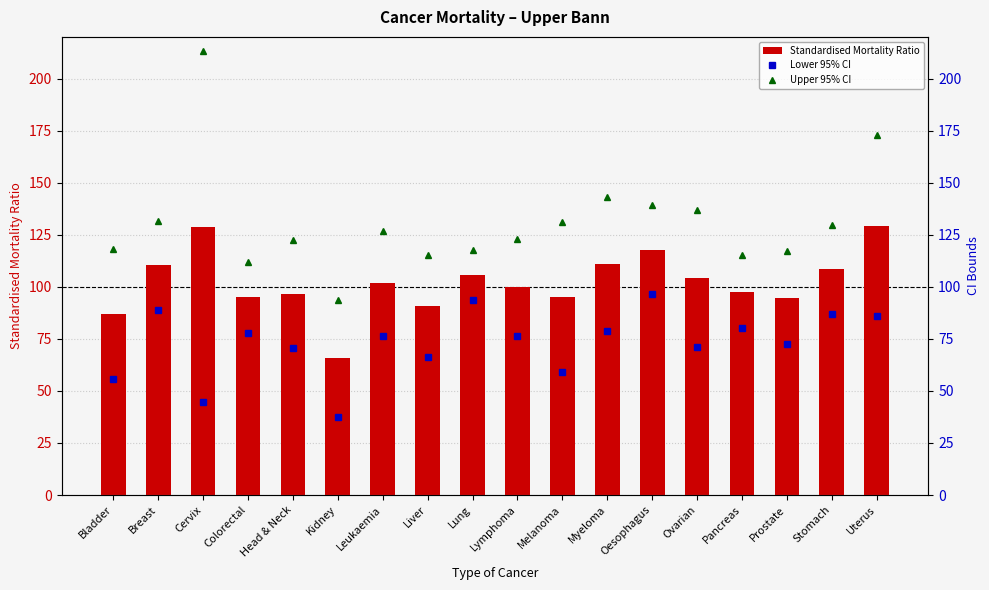

The Standardised Mortality Ratio series shows 128.9 at Cervix. True or false?

True